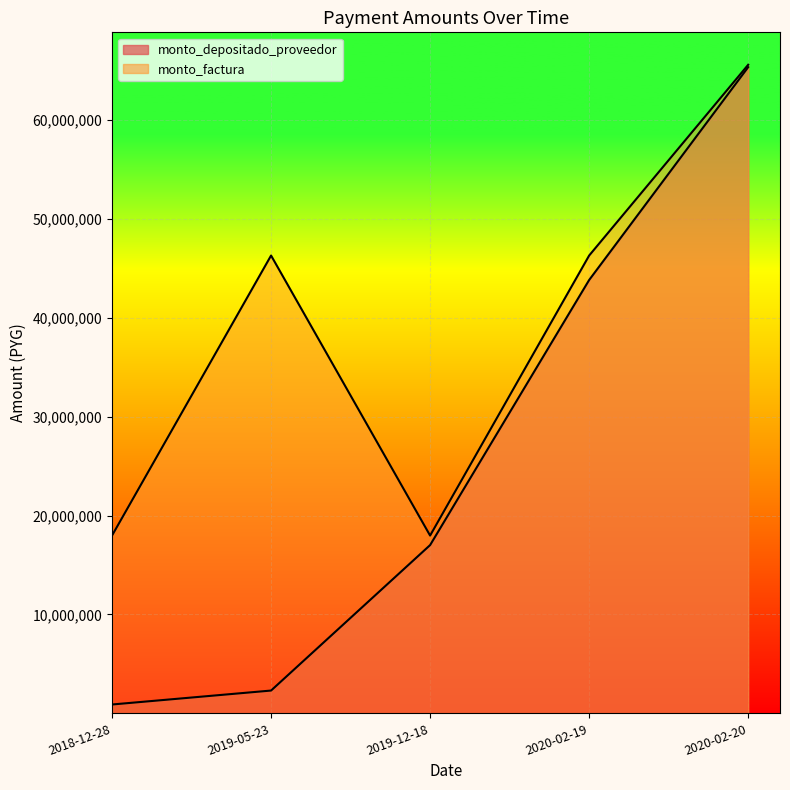

At which label does monto_factura reach its peak?

2020-02-20